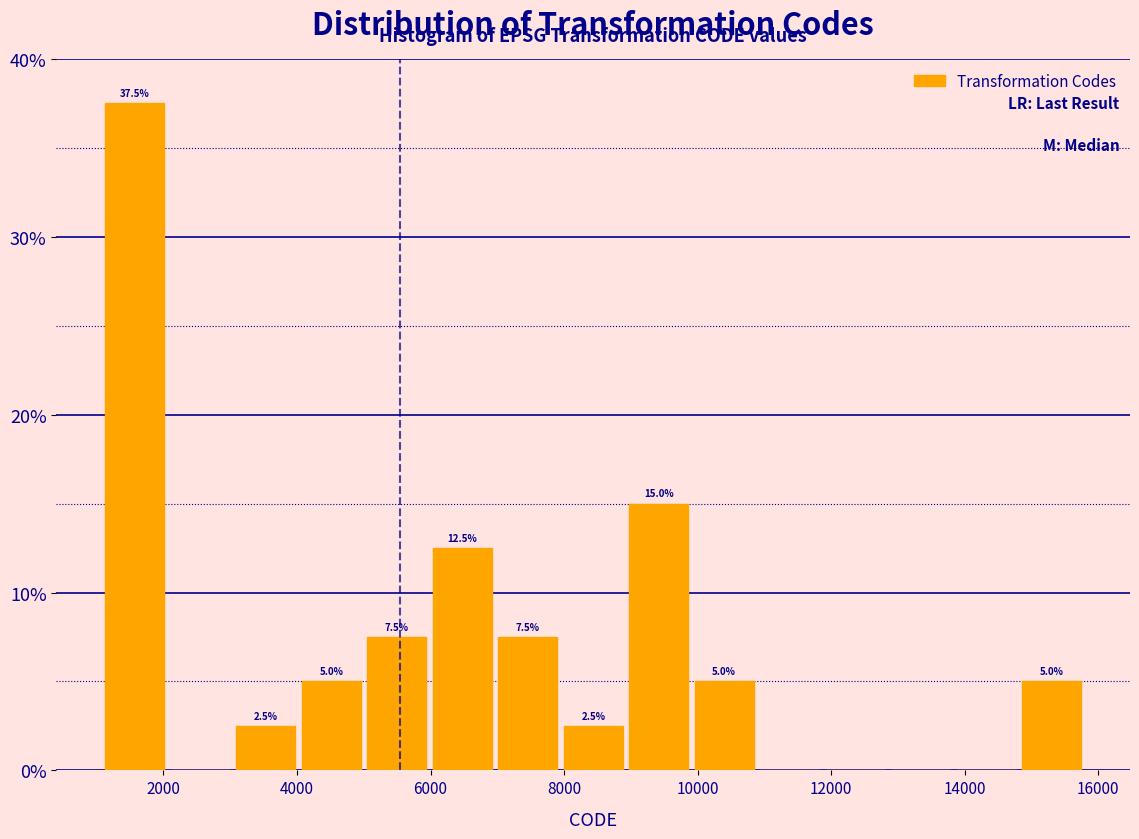

Which range on the x-axis has the tallest bar?

1000 to 2000